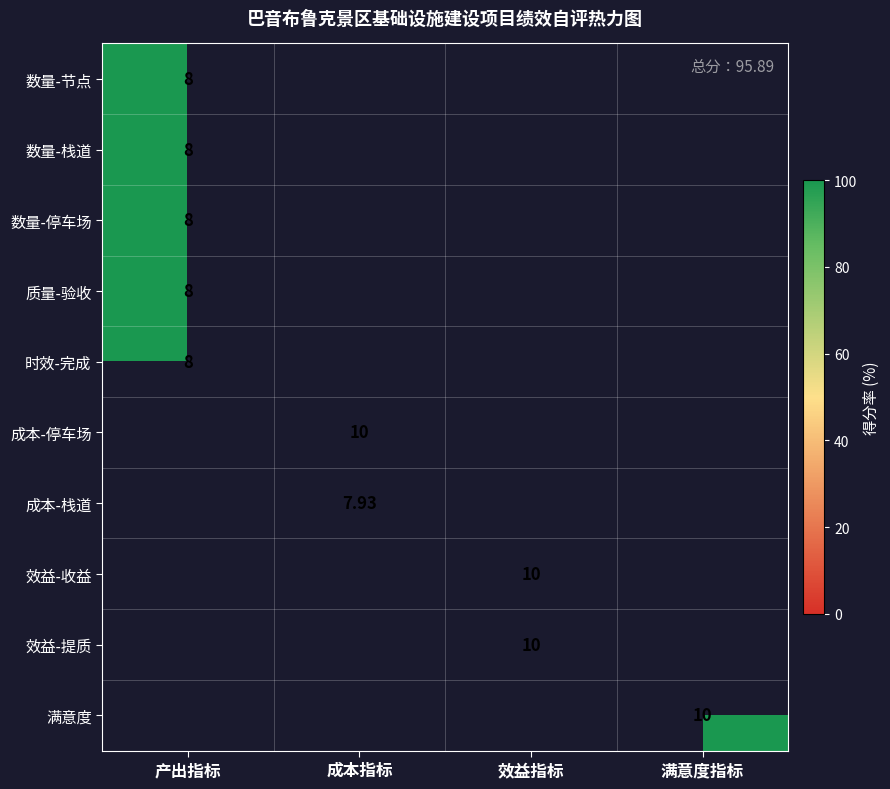

Which has a higher value, 效益指标 or 产出指标?

产出指标